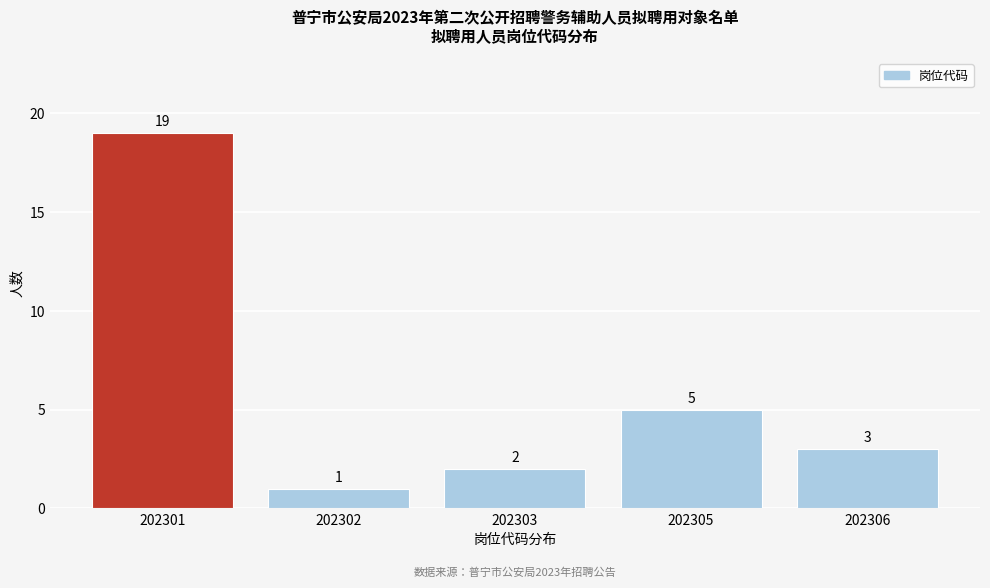

Reading right to left, extract all data points from this chart.

3	5	2	1	19